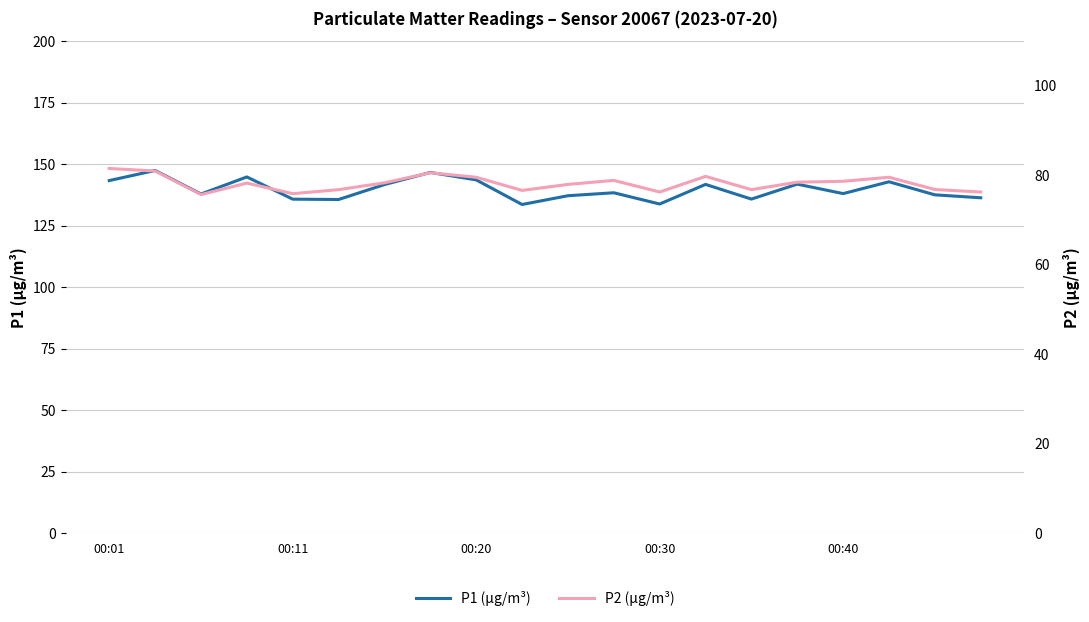

List the series in order of their overall mean, highest first.

P1 (µg/m³), P2 (µg/m³)